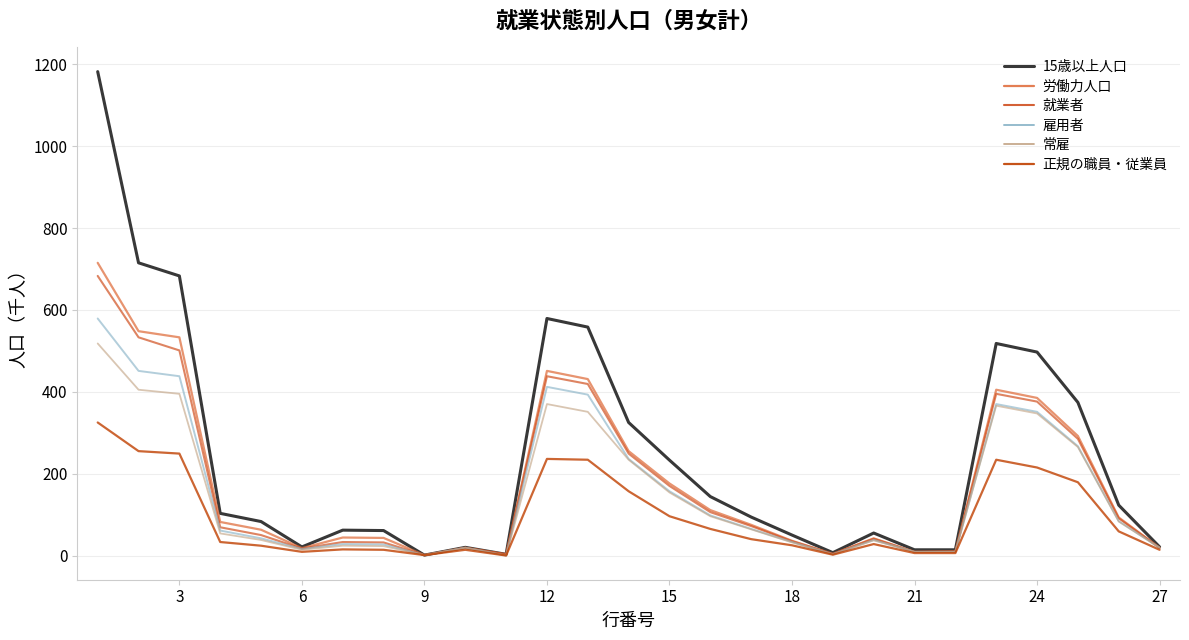

Does the chart have visible grid lines?

Yes